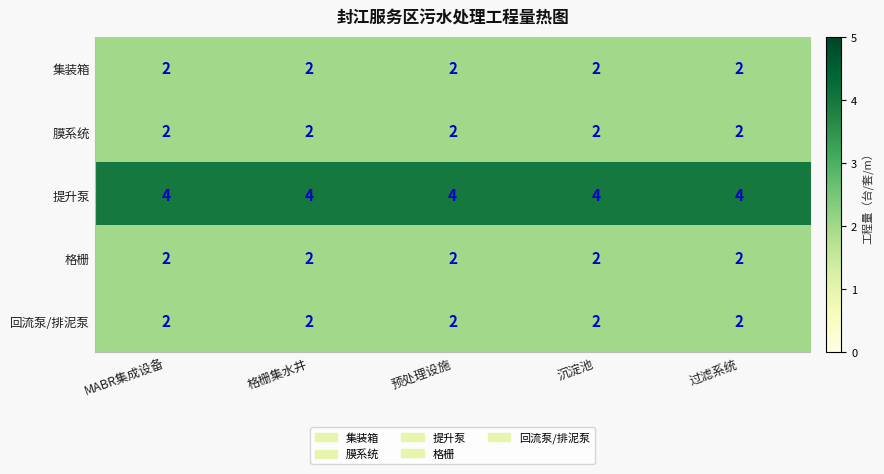

How many series are shown in this chart?

5